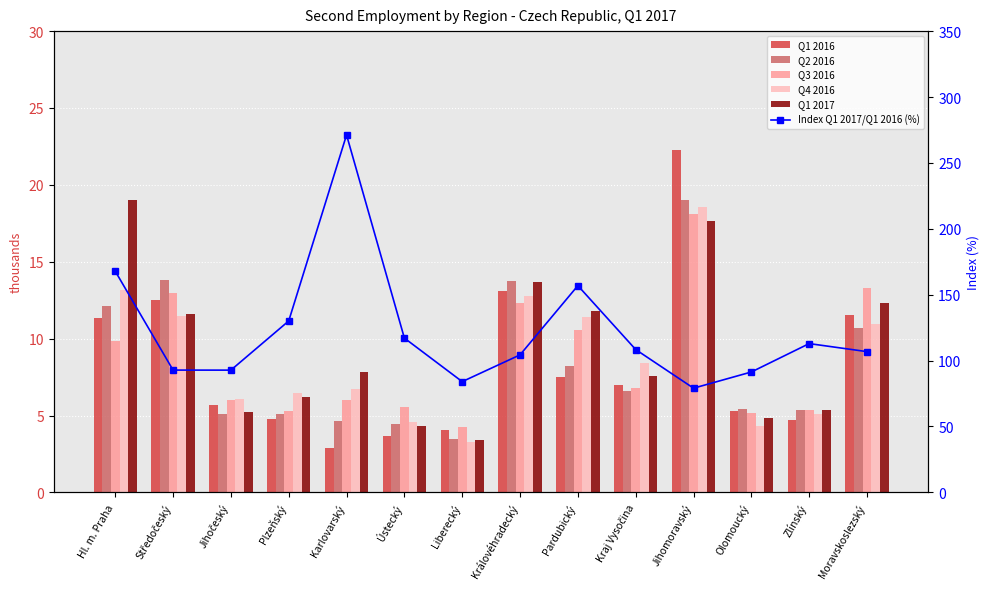

What is the average value of the Q1 2016 series?

8.3